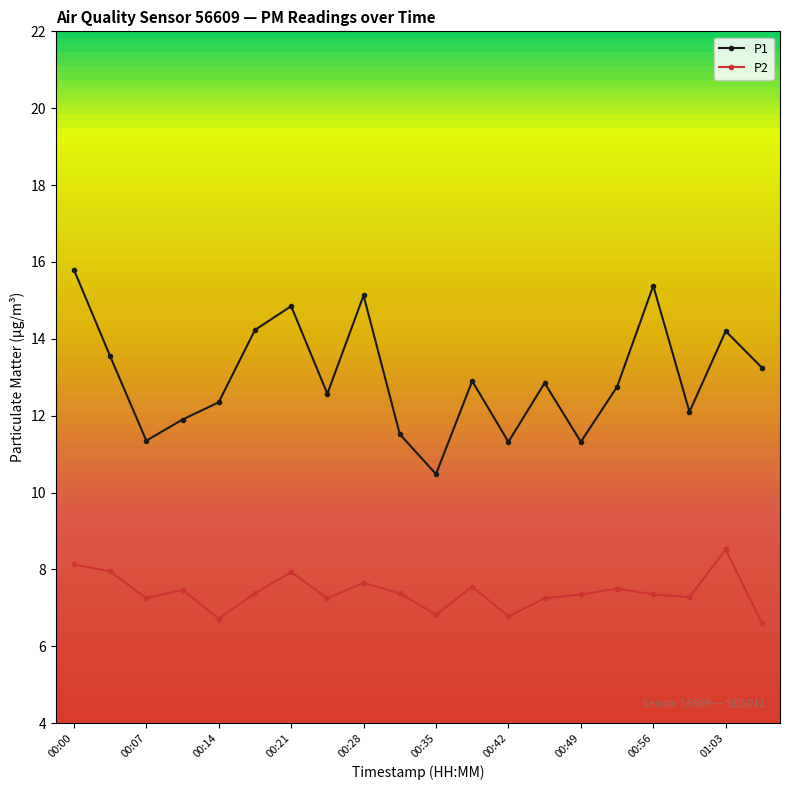

Rank the series by their average value, from lowest to highest.

P2, P1